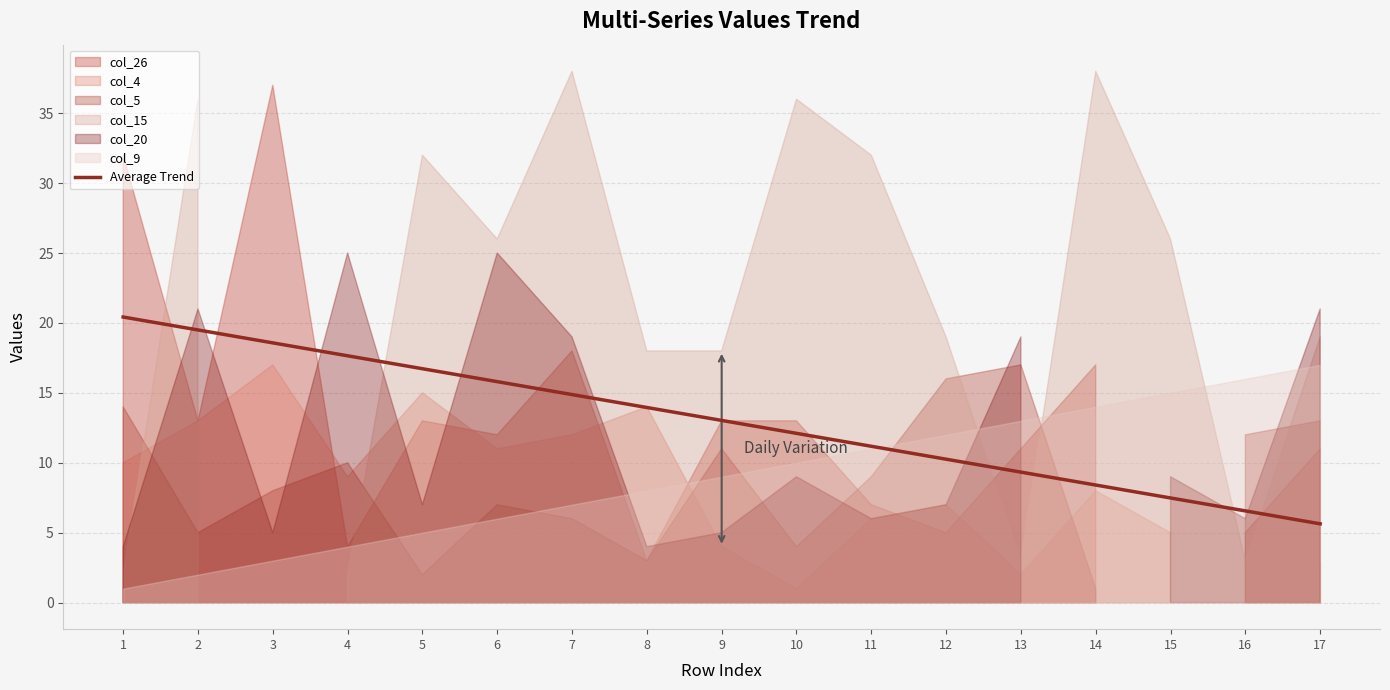

What is the sum of the values at 17 and 9?

18.7